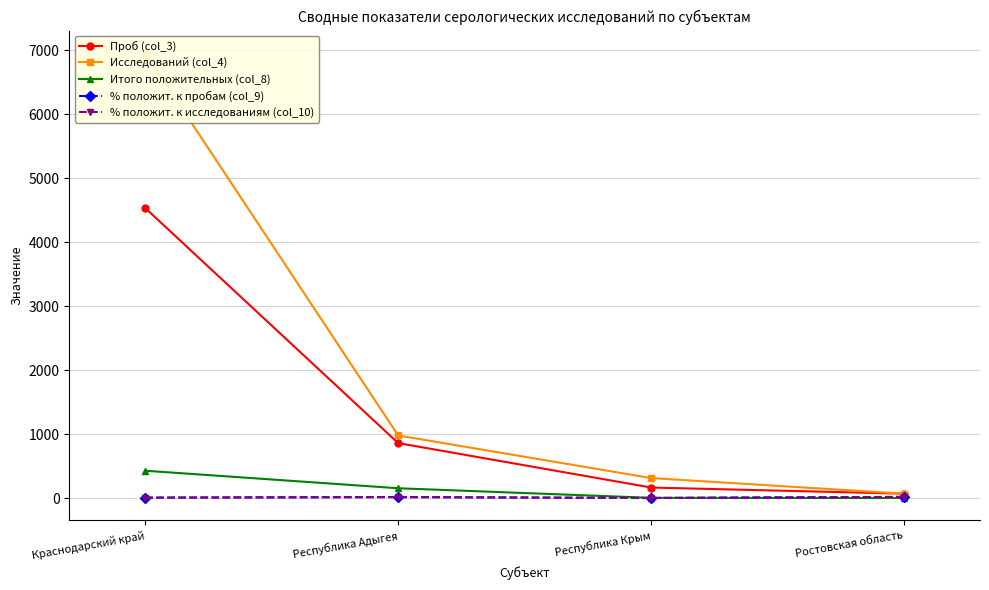

What position from the left is Республика Адыгея?

2